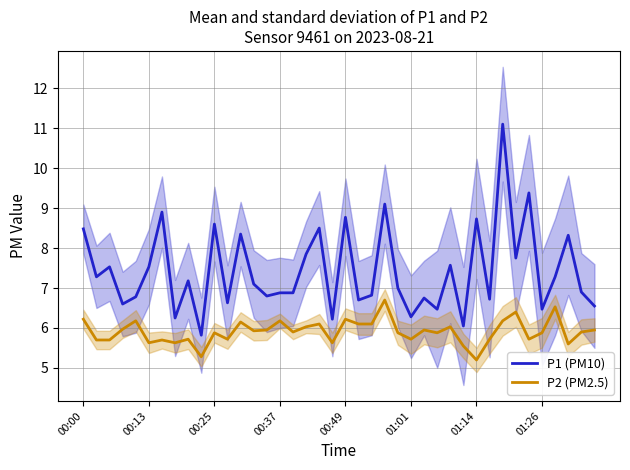

Reading left to right, what are all the values shown in this chart?

P1 (PM10): 8.5	7.3	7.5	6.6	6.8	7.5	8.9	6.2	7.2	5.8	8.6	6.6	8.3	7.1	6.8	6.9	6.9	7.8	8.5	6.2	8.8	6.7	6.8	9.1	7.0	6.3	6.8	6.5	7.6	6.0	8.7	6.7	11.1	7.8	9.4	6.5	7.3	8.3	6.9	6.5
P2 (PM2.5): 6.2	5.7	5.7	6.0	6.2	5.6	5.7	5.6	5.7	5.3	5.9	5.7	6.2	5.9	6.0	6.2	5.9	6.0	6.1	5.6	6.2	6.1	6.1	6.7	5.9	5.7	6.0	5.9	6.0	5.5	5.2	5.7	6.2	6.4	5.7	5.9	6.5	5.6	5.9	6.0